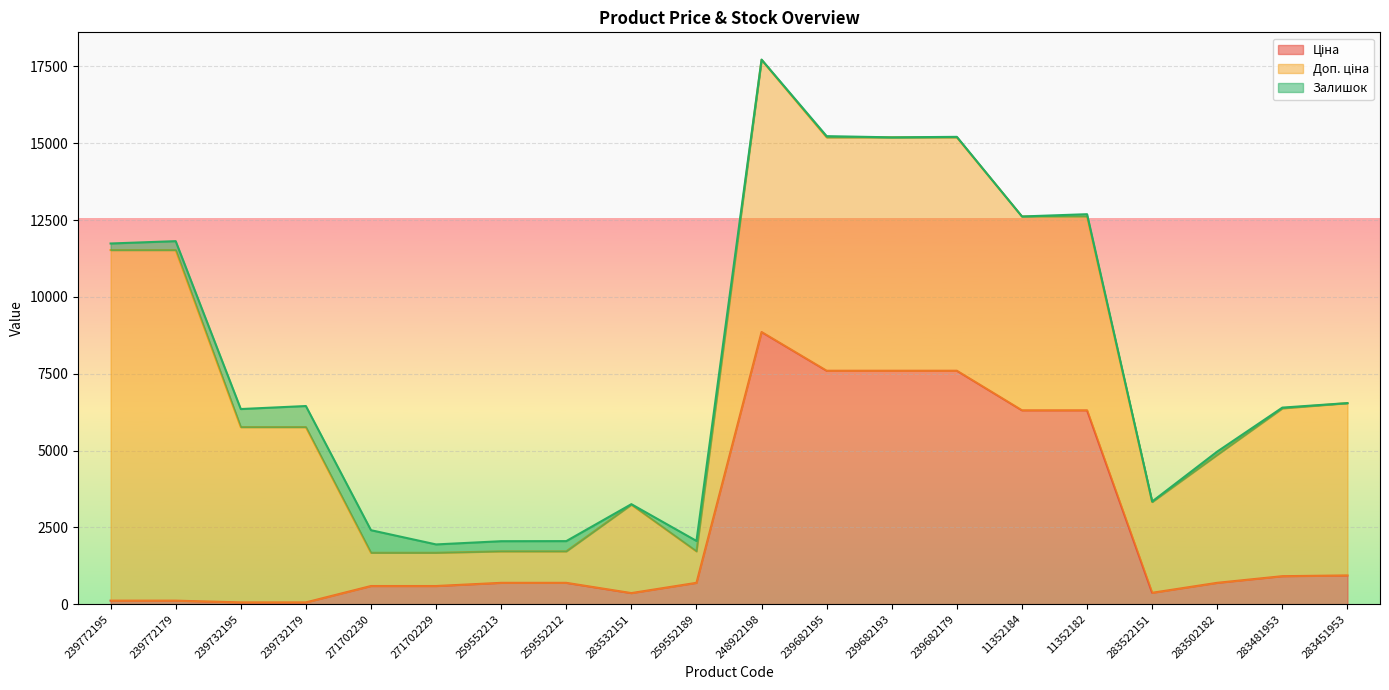

The Залишок series shows 330.0 at 259552213. True or false?

True